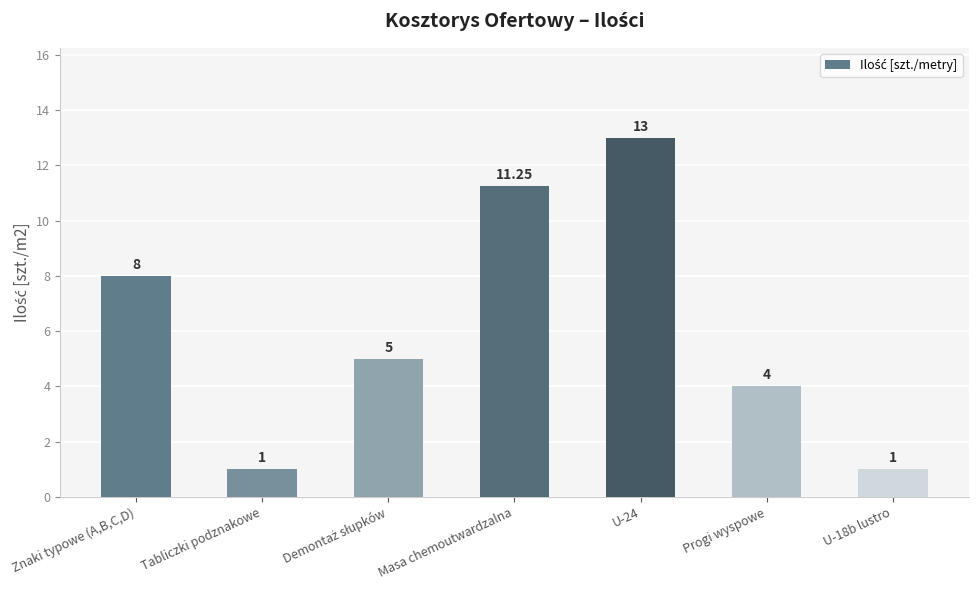

What position from the right is U-18b lustro?

1